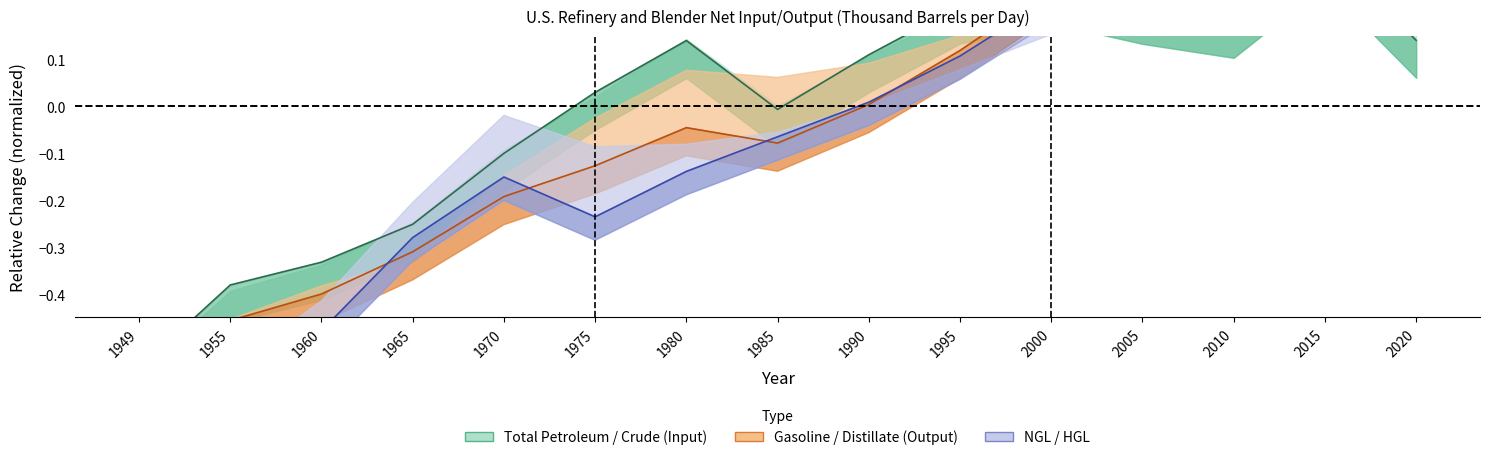

Between 1949 and 2020, which is larger?

2020